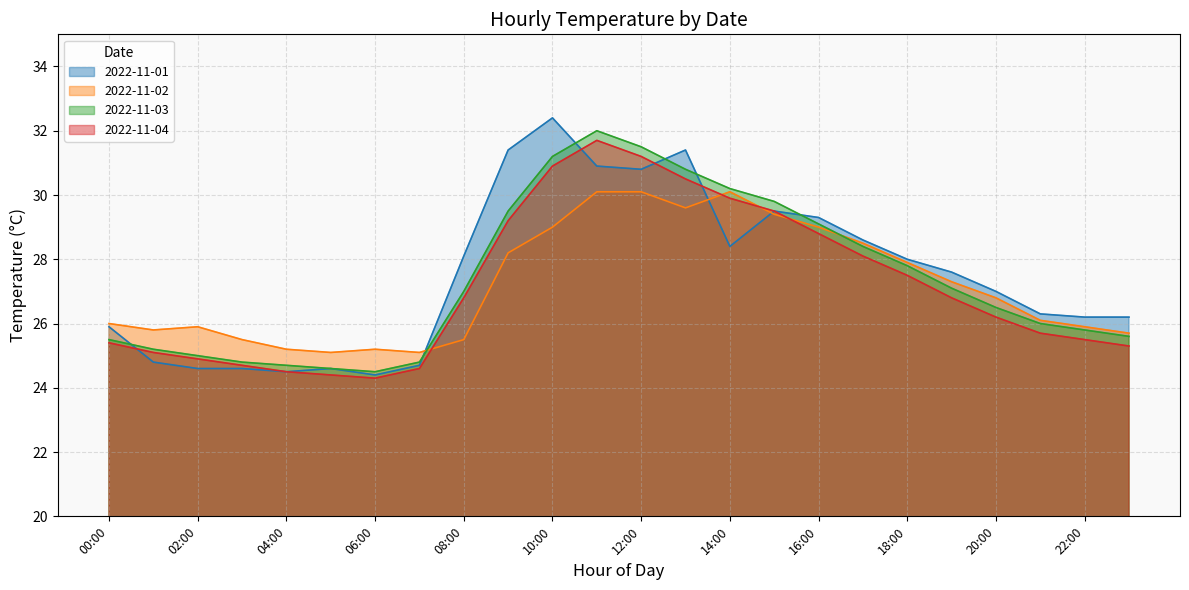

Between 05:00 and 17:00, which is larger?

17:00